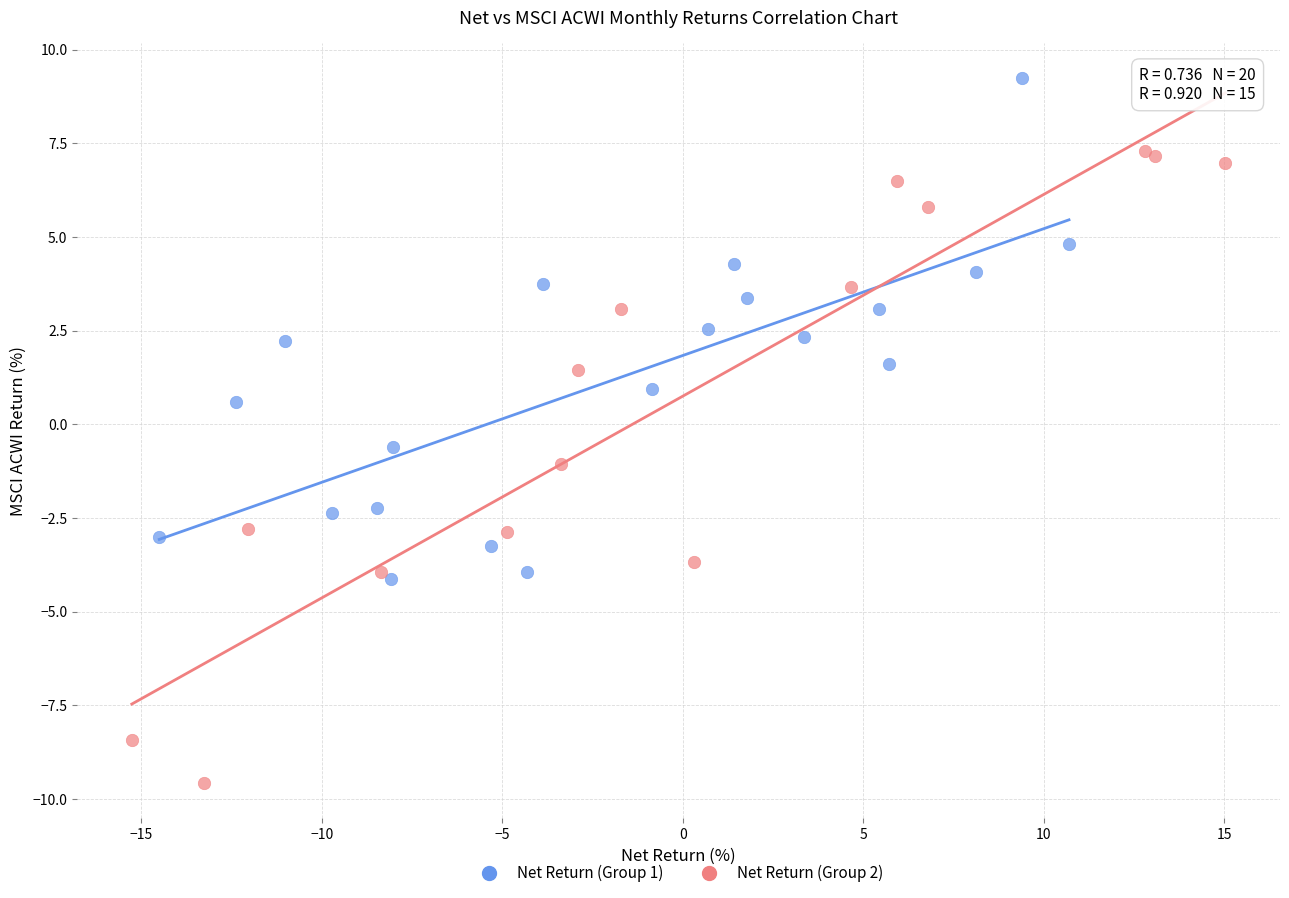

Which series contains the lowest Y value?

Net Return (Group 2)